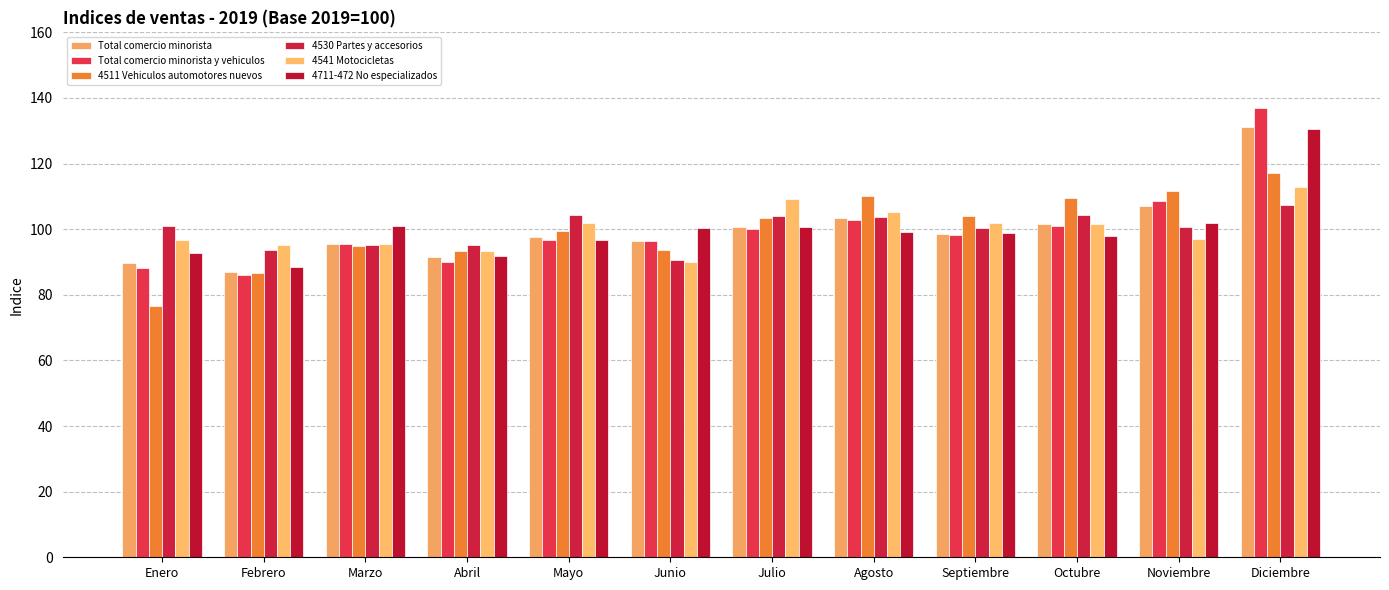

What is the sum of all Total comercio minorista values?

1200.0